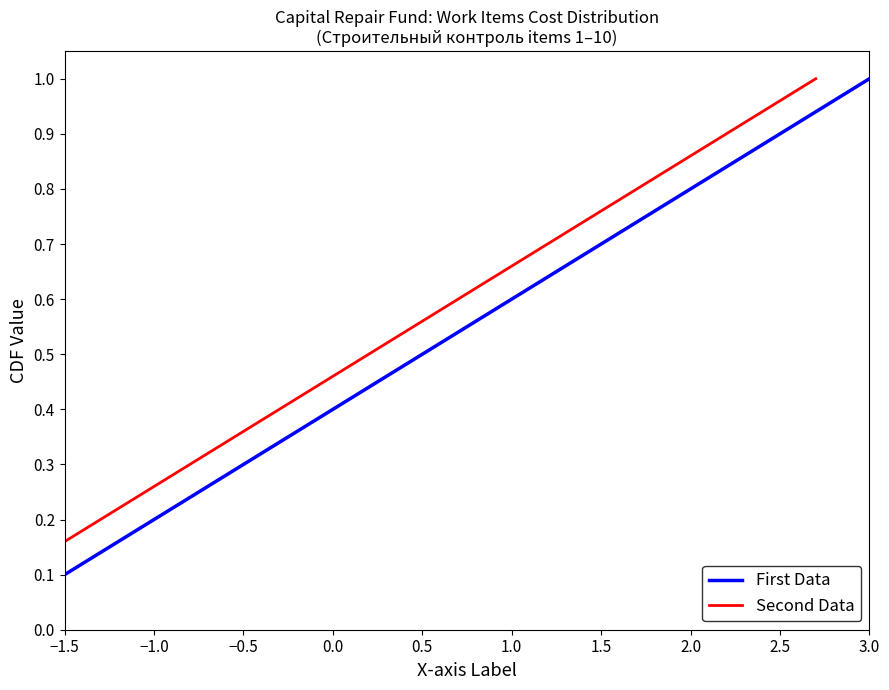

True or false: First Data has a value of 0.7 at 1.5.

True